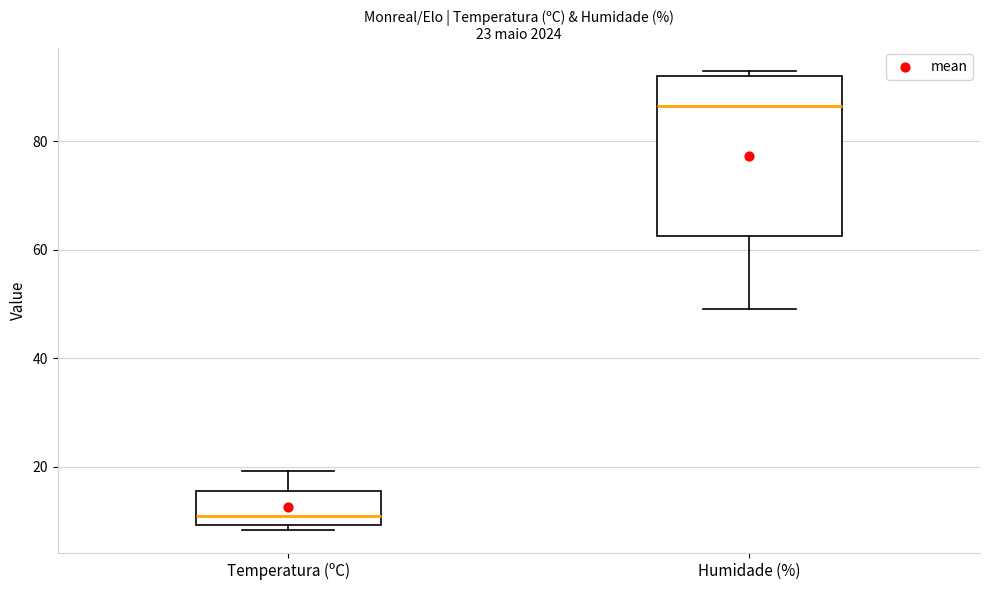

Which box is the tallest, from its lower edge to its upper edge?

Humidade (%)